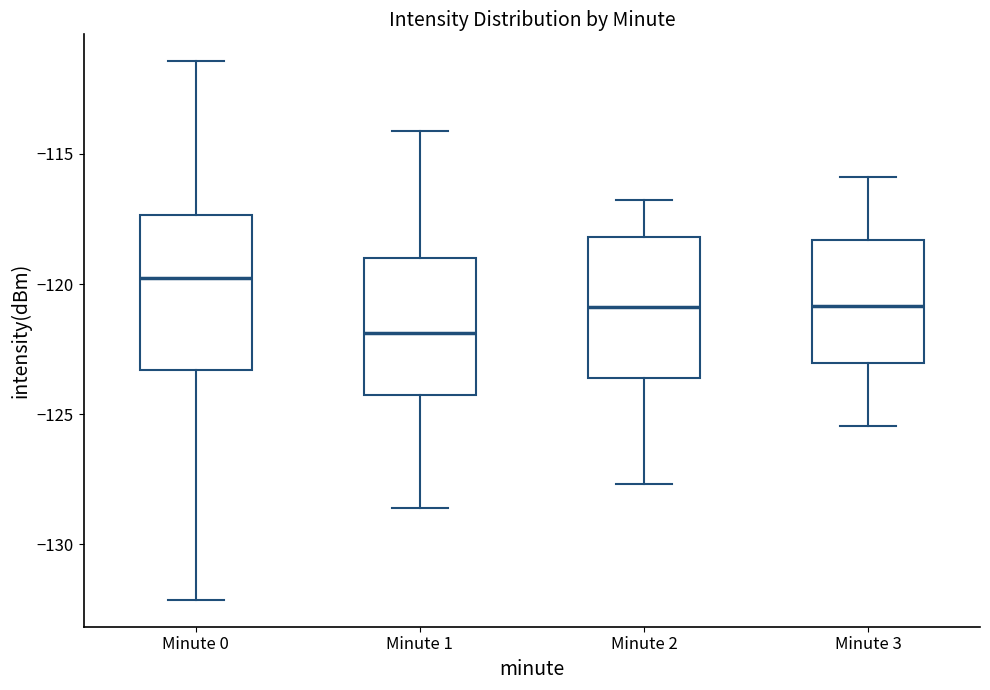

Reading left to right, transcribe this box plot: for each box, give where its median line is, the range the box spans, and where its two whiskers end, as read against the y-axis. The values are not printed on the chart, so give them approximately, as read against the axis.

Minute 0: median -120.0, box -123.5 to -117.5, whiskers -132.0 to -111.5
Minute 1: median -122.0, box -124.5 to -119.0, whiskers -128.5 to -114.0
Minute 2: median -121.0, box -123.5 to -118.0, whiskers -127.5 to -117.0
Minute 3: median -121.0, box -123.0 to -118.5, whiskers -125.5 to -116.0